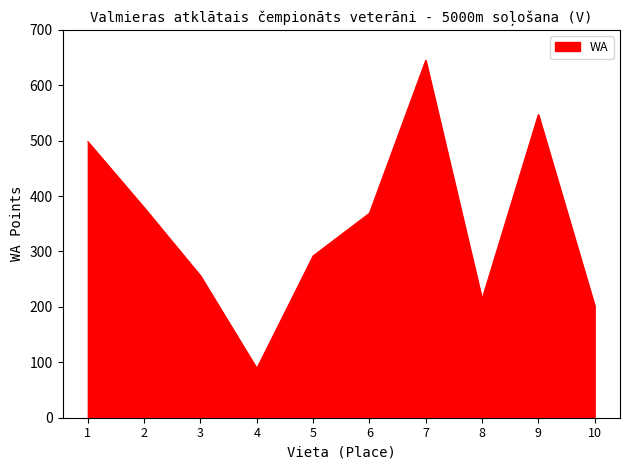

What is the change in value from 3 to 4?

-167